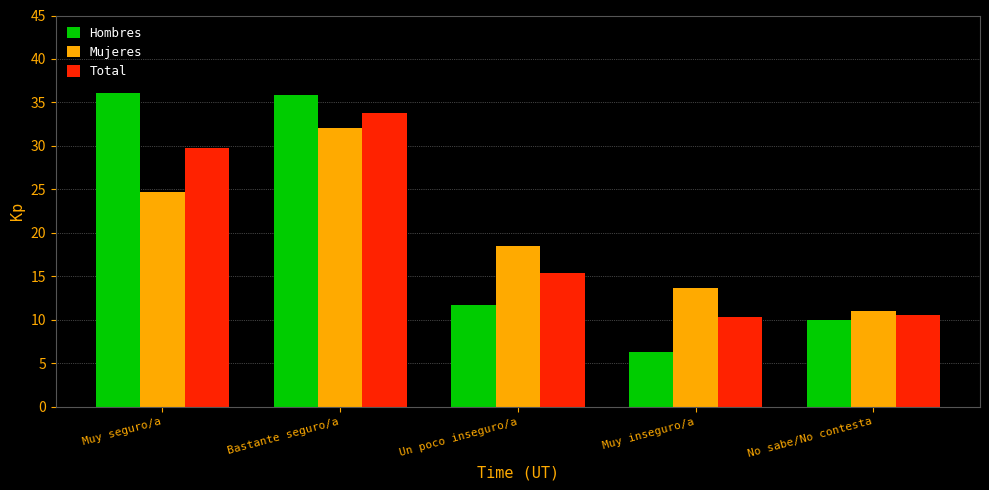

At which label does Mujeres reach its peak?

Bastante seguro/a